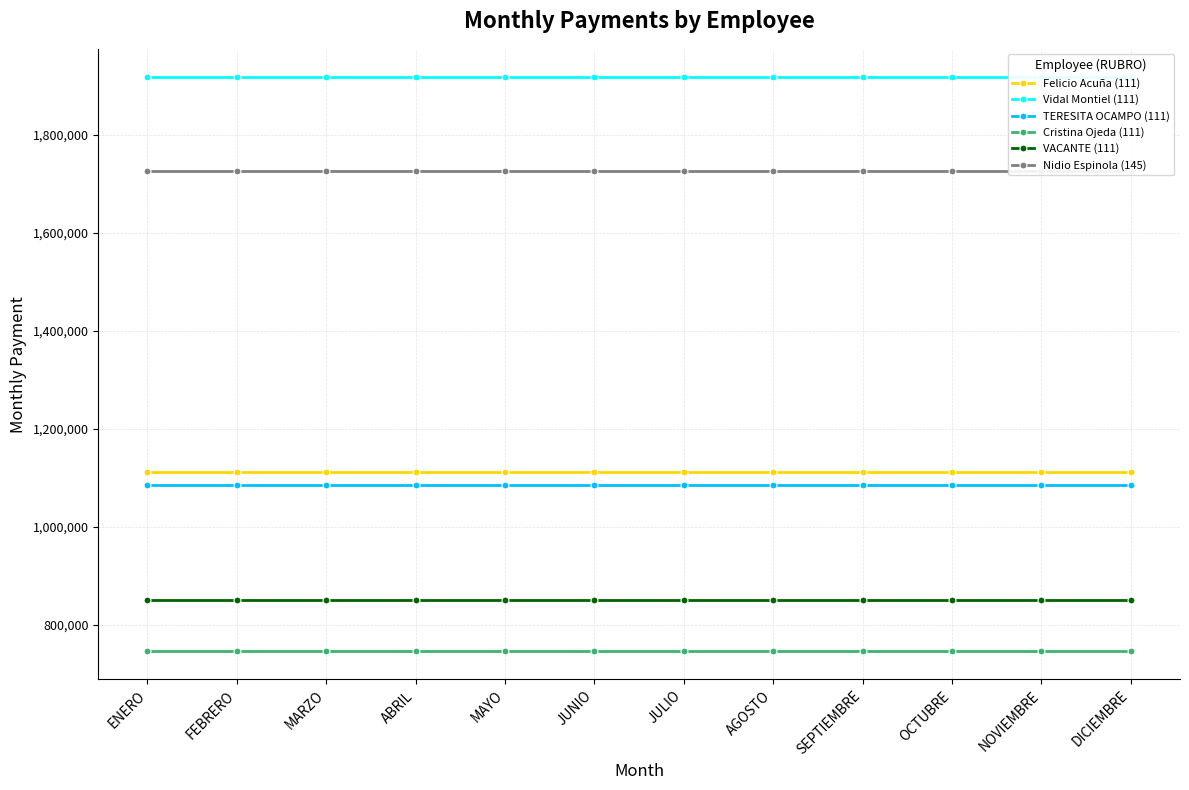

Is this an area chart (filled region under the line)?

No